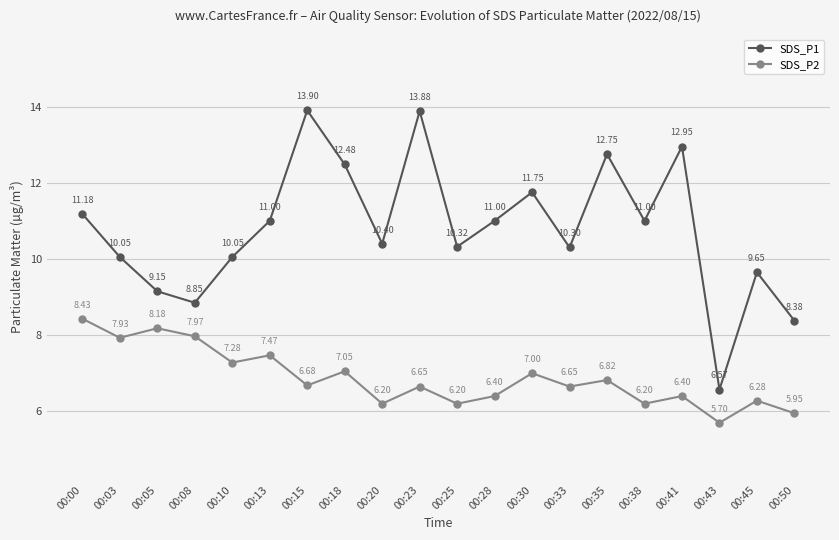

True or false: SDS_P1 has a value of 2.8 at 00:00.

False